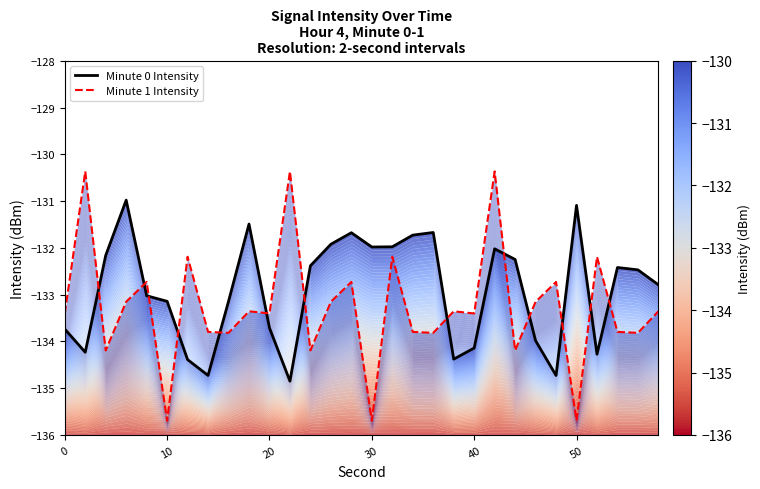

Reading left to right, transcribe all the data shown in this chart.

Minute 0 Intensity: -133.7	-134.2	-132.2	-131.0	-133.0	-133.1	-134.4	-134.7	-133.1	-131.5	-133.7	-134.9	-132.4	-131.9	-131.7	-132.0	-132.0	-131.7	-131.7	-134.4	-134.1	-132.0	-132.2	-134.0	-134.7	-131.1	-134.3	-132.4	-132.5	-132.8
Minute 1 Intensity: -133.4	-130.4	-134.2	-133.2	-132.7	-135.7	-132.2	-133.8	-133.8	-133.4	-133.4	-130.4	-134.2	-133.2	-132.7	-135.7	-132.2	-133.8	-133.8	-133.4	-133.4	-130.4	-134.2	-133.2	-132.7	-135.7	-132.2	-133.8	-133.8	-133.4